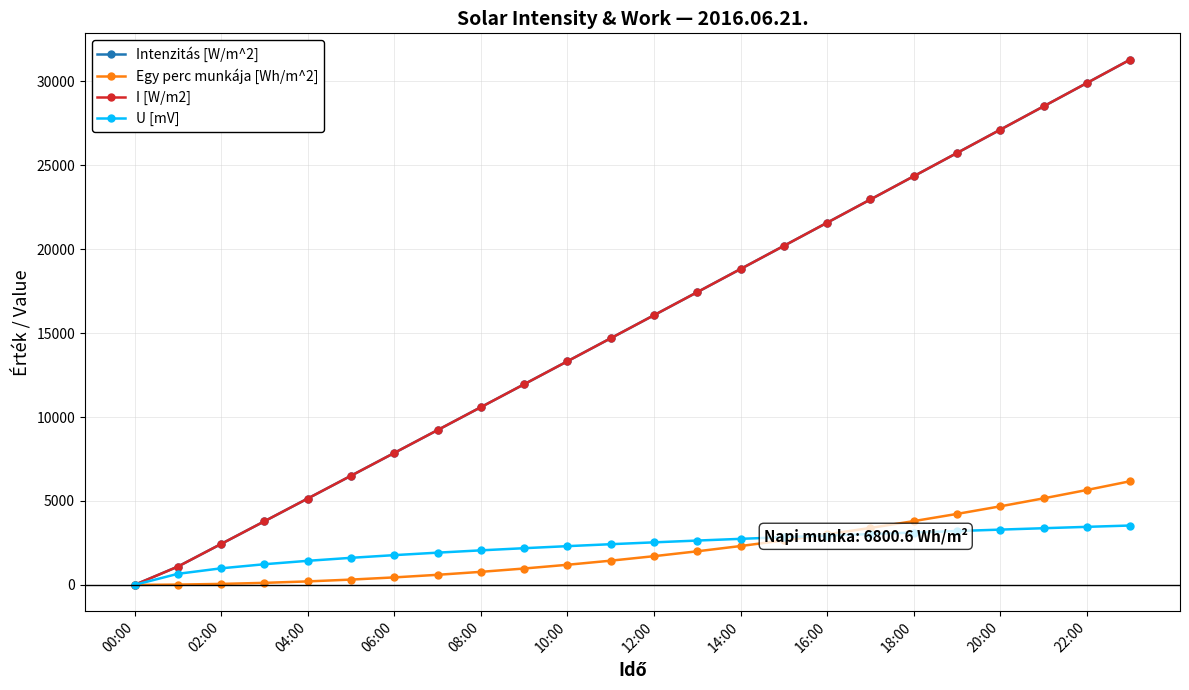

Which series has the largest range (max minus min)?

Intenzitás [W/m^2]